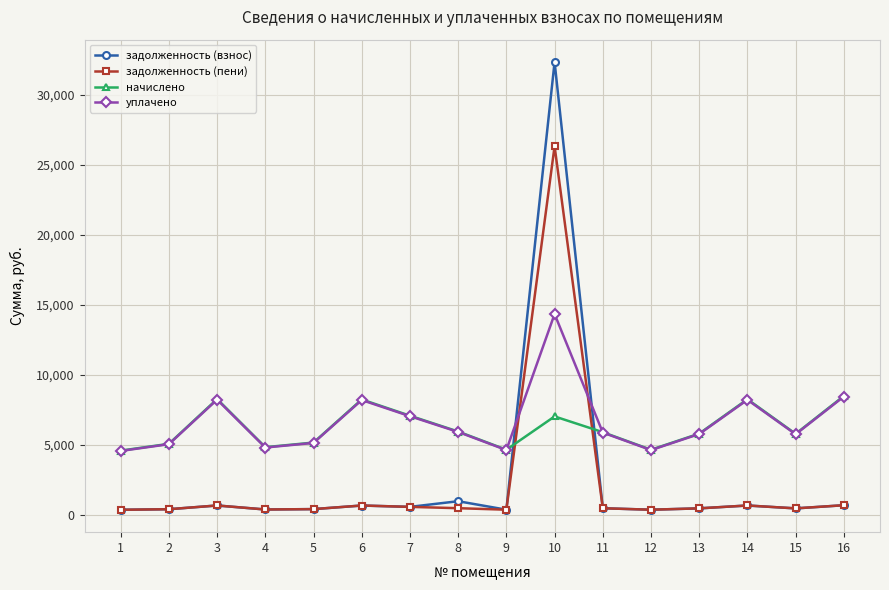

At which label does задолженность (взнос) first exceed 493?

3